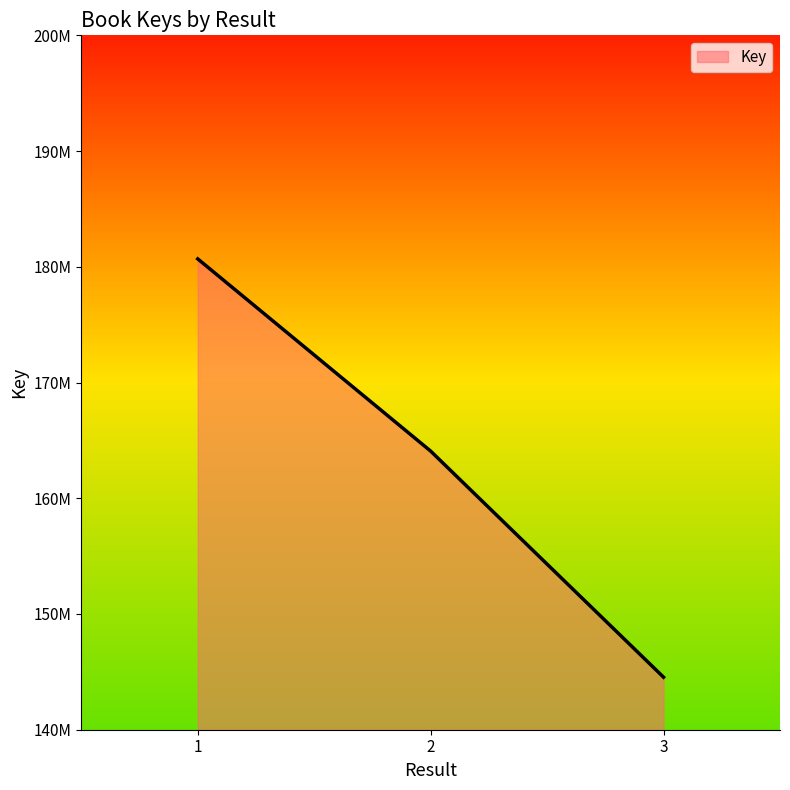

List the labels in order of value, largest first.

1, 2, 3